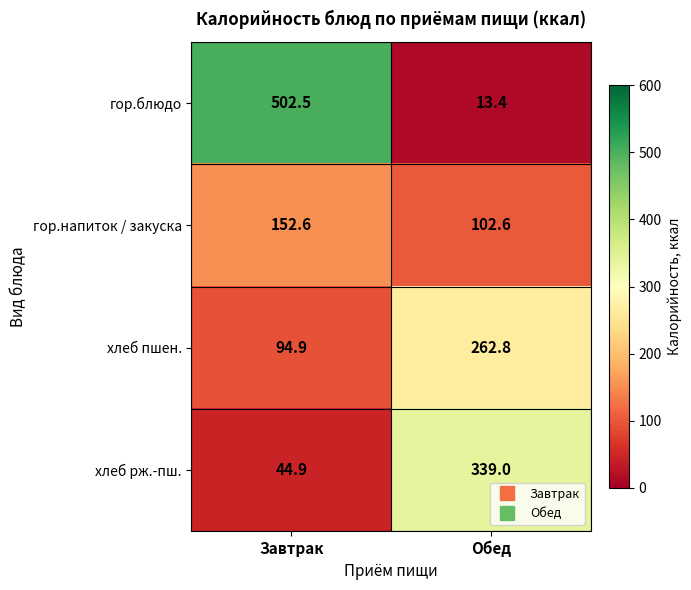

List the series in order of their peak value, lowest first.

гор.напиток / закуска, хлеб пшен., хлеб рж.-пш., гор.блюдо